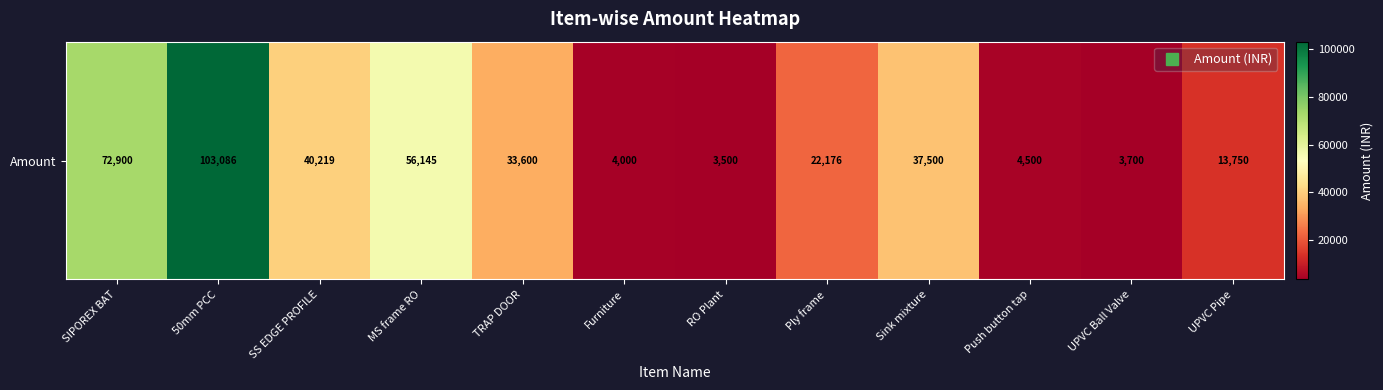

At which category does the chart reach its peak across all series?

50mm PCC